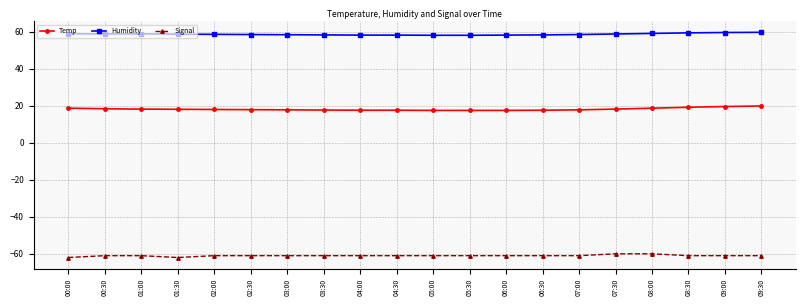

True or false: Signal and Temp cross at least once.

False